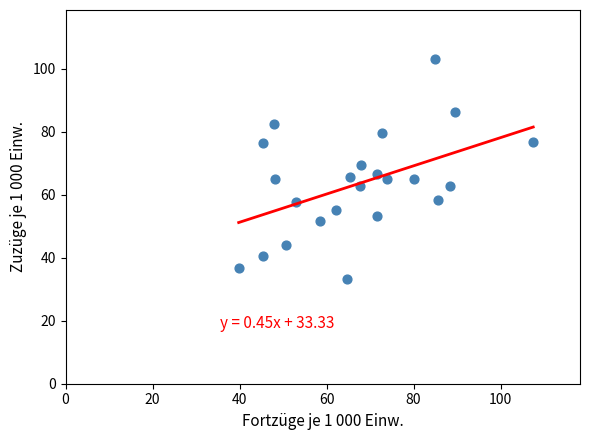

What is the range of X values (max minus min)?

67.7